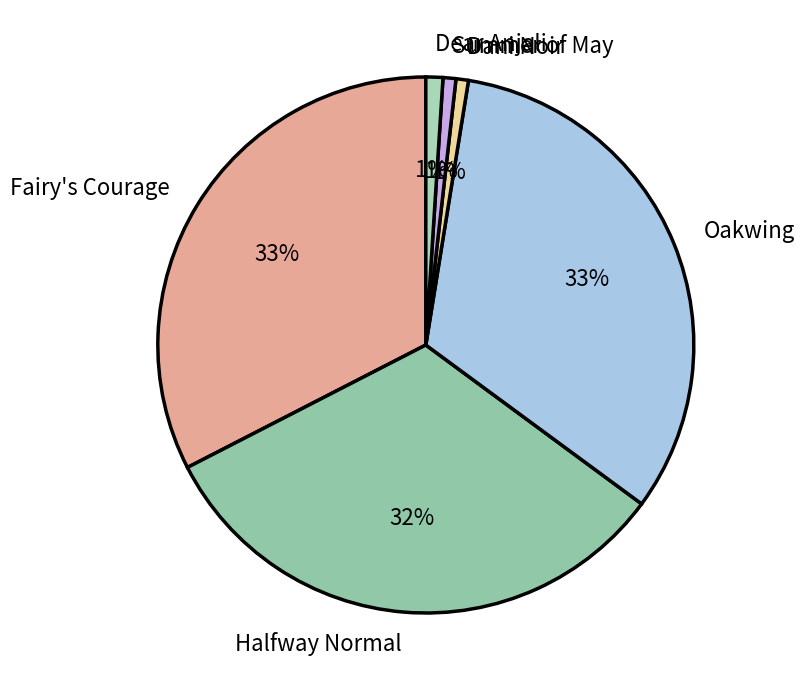

Does Dani Noir represent more than half of the total?

No